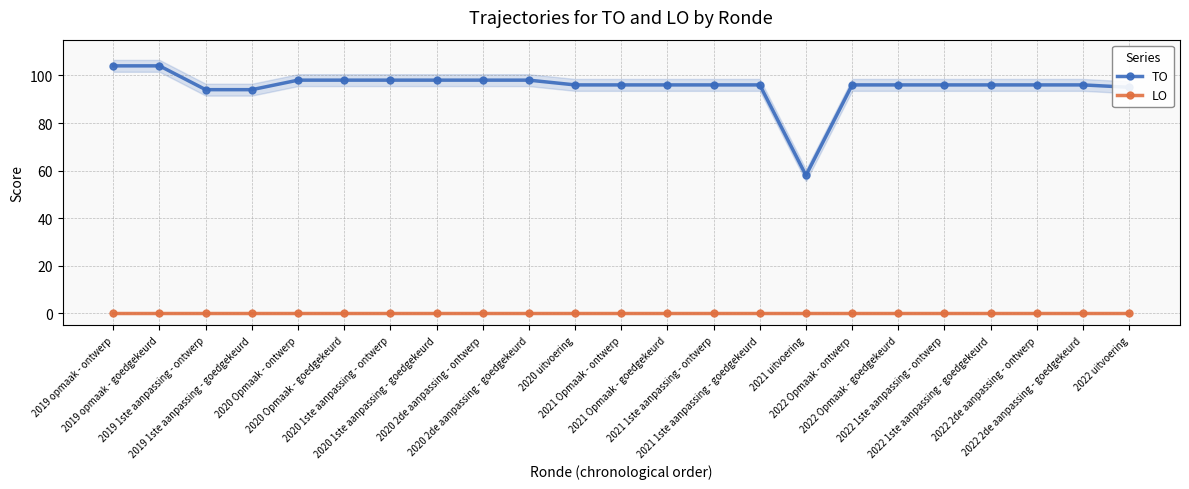

Where is the first local minimum for TO?

2021 uitvoering